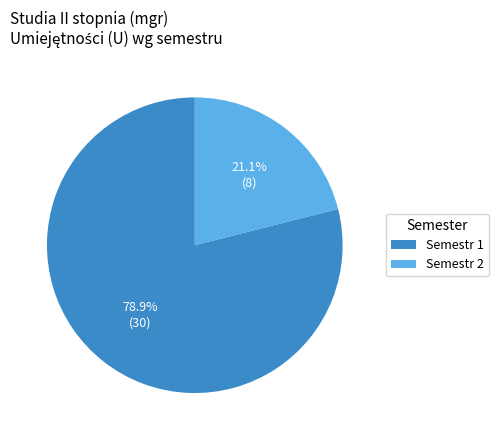

Which slice is the smallest?

Semestr 2